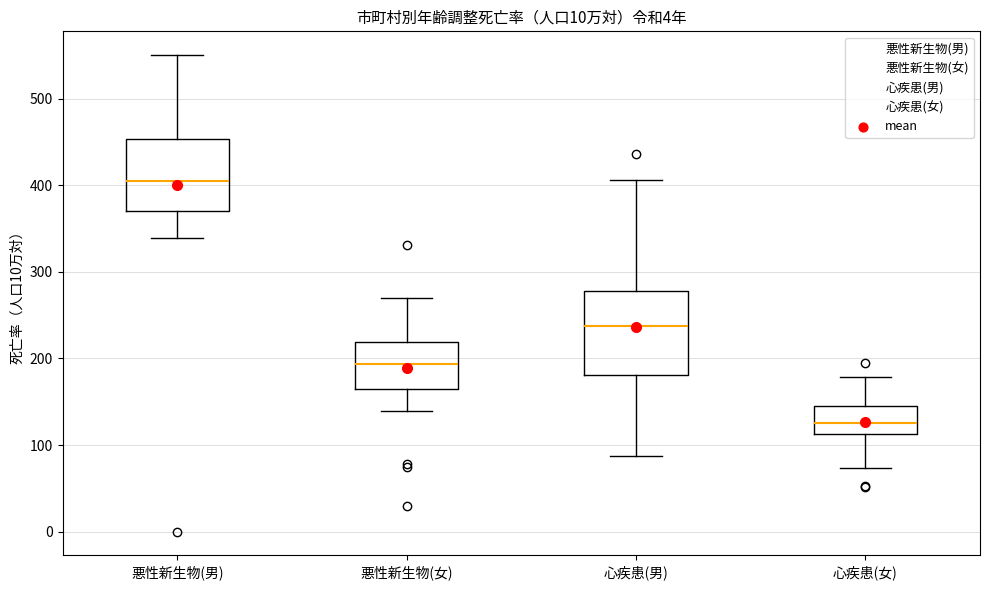

Reading left to right, read every box against the y-axis: the position of its median line, the range the box covers, and the ends of its whiskers. The values are not printed on the chart, so give them approximately, as read against the axis.

悪性新生物(男): median 400, box 370 to 450, whiskers 340 to 550
悪性新生物(女): median 190, box 160 to 220, whiskers 140 to 270
心疾患(男): median 240, box 180 to 280, whiskers 90 to 410
心疾患(女): median 130, box 110 to 150, whiskers 70 to 180